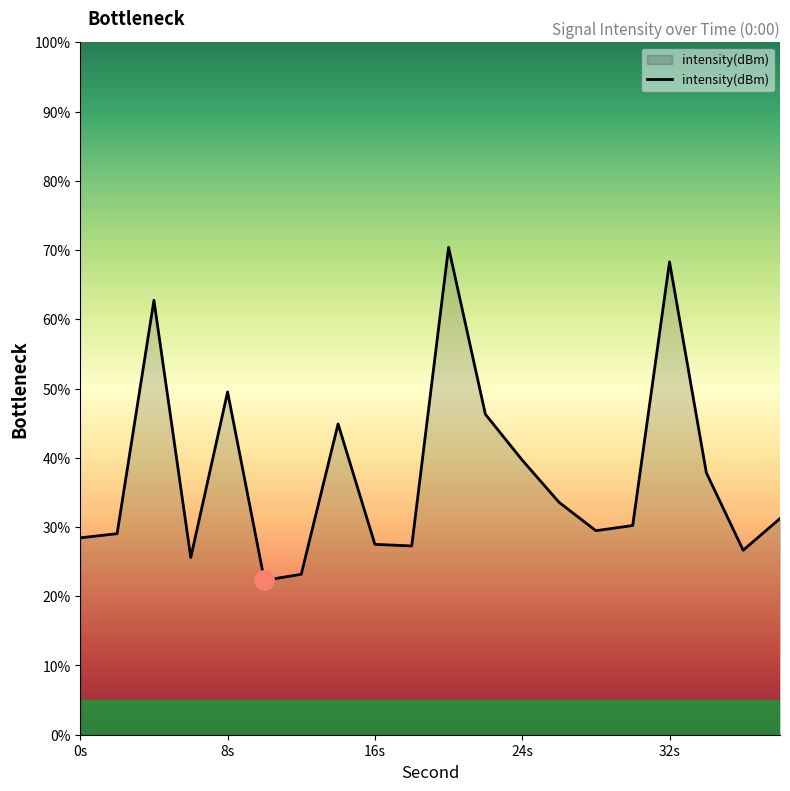

What is the minimum value shown in the chart?

22.3